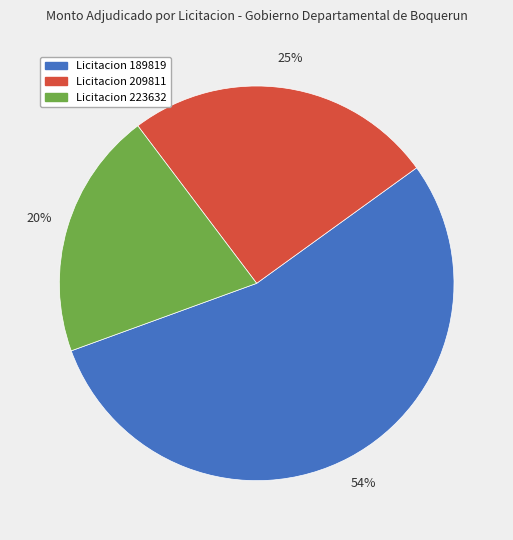

What is the smallest slice in the pie chart?

Licitacion 223632